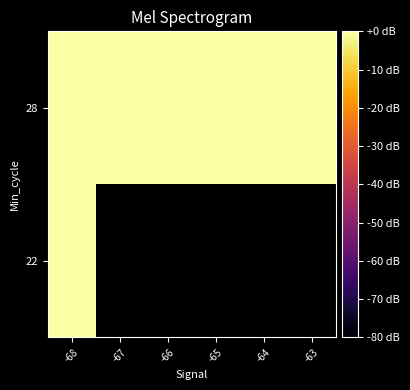

Which category has the highest value across all series?

-67